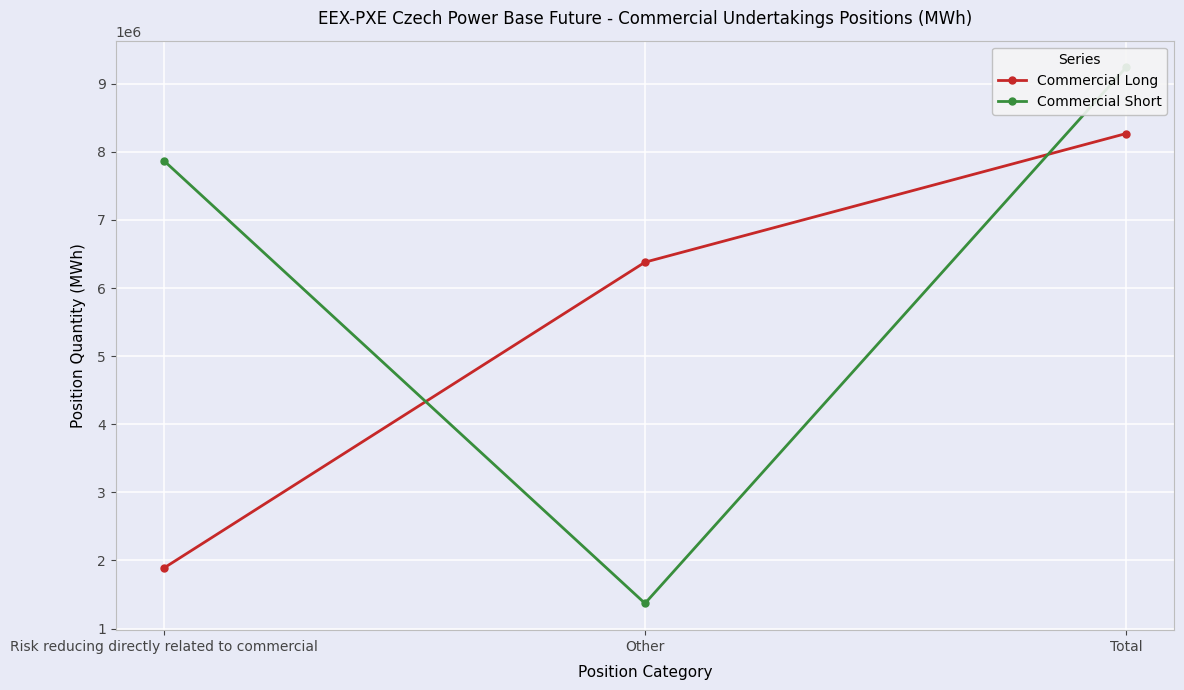

What is the total value across all series at Risk reducing directly related to commercial?

9758119